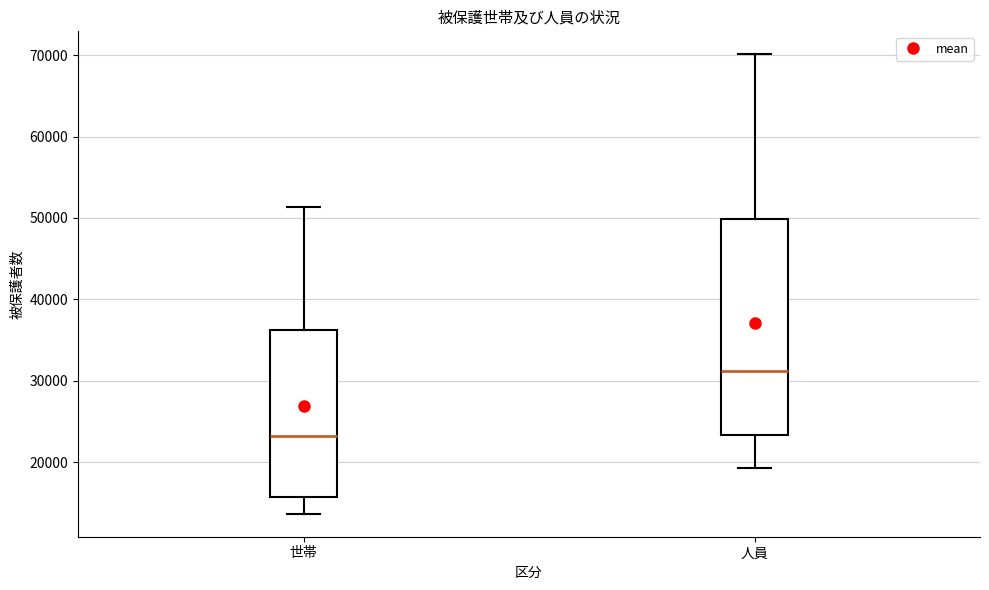

Where does the median line of the box for 世帯 sit on the y-axis? The values are not printed on the chart, so give them approximately, as read against the axis.

23000